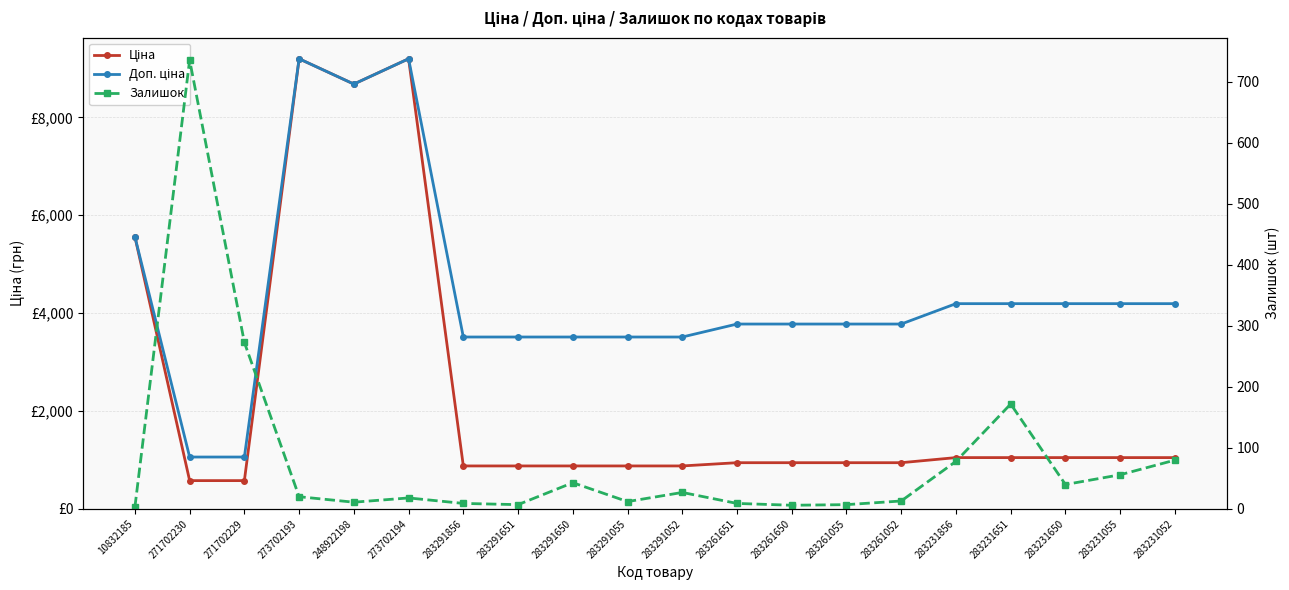

Between 283291651 and 283231651, which series saw the biggest shift?

Доп. ціна